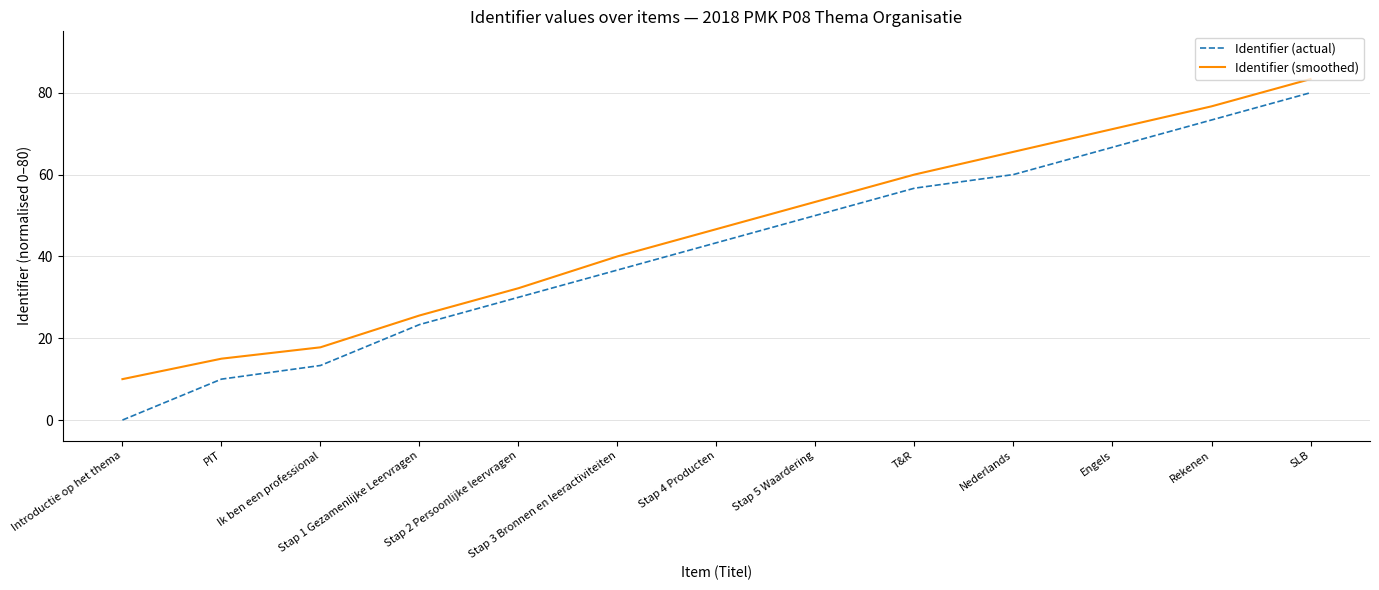

Is it true that Identifier (actual) equals 73.3 at Rekenen?

True